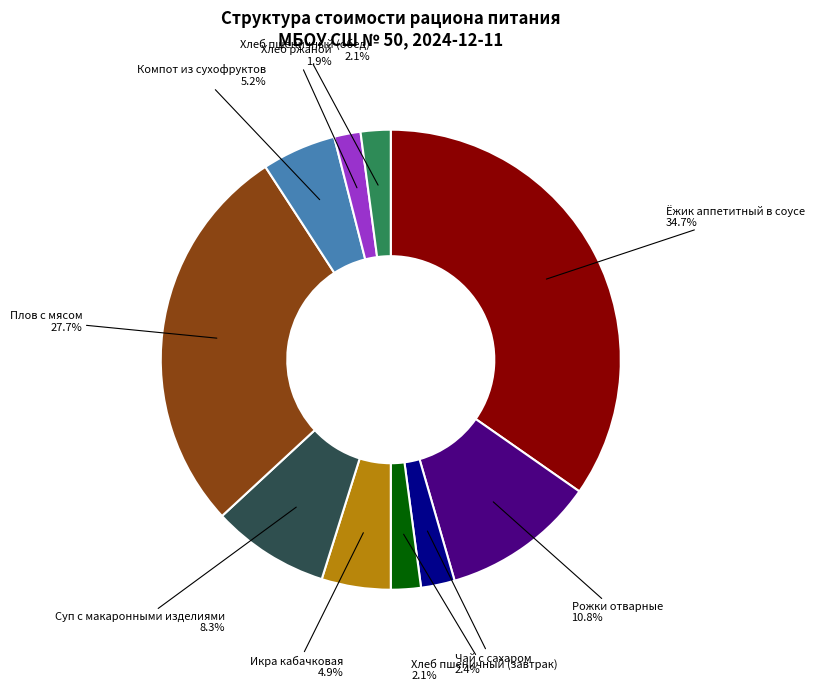

Is there any slice that represents more than half of the pie?

No